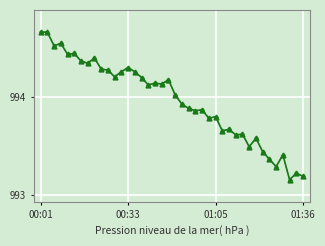

What is the value of the 32nd point from the left?

993.5